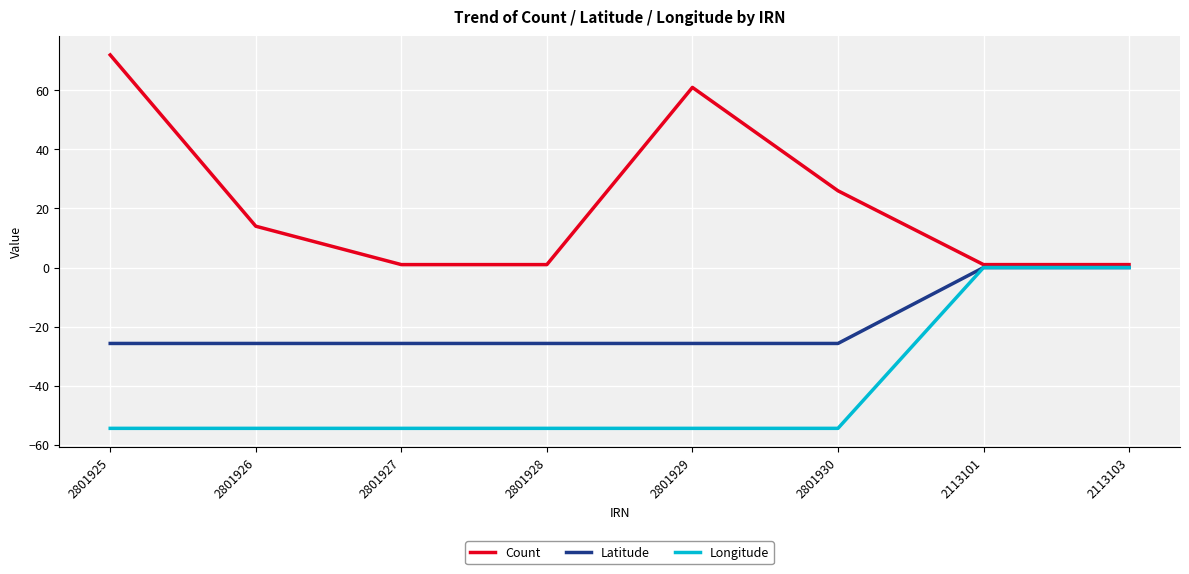

Rank the series by their average value, from highest to lowest.

Count, Latitude, Longitude